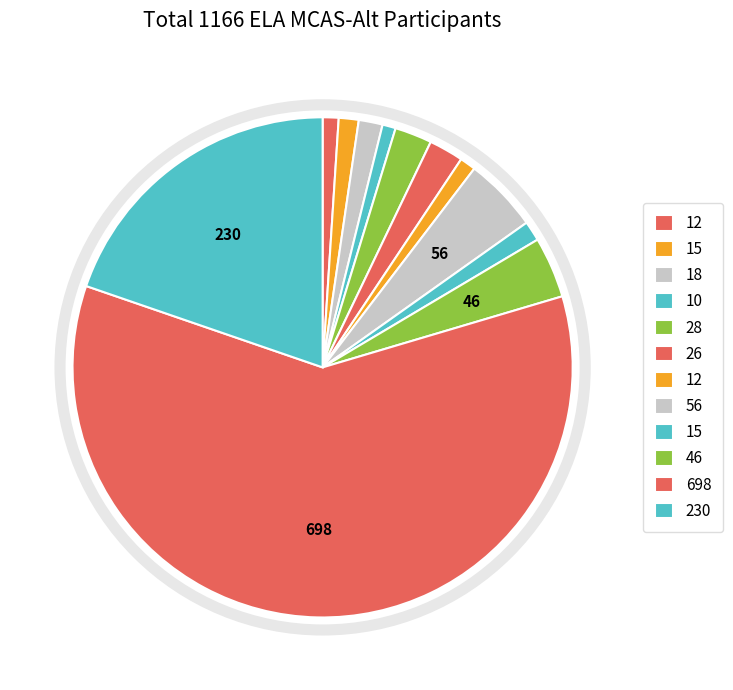

How many slices are in this pie chart?

12